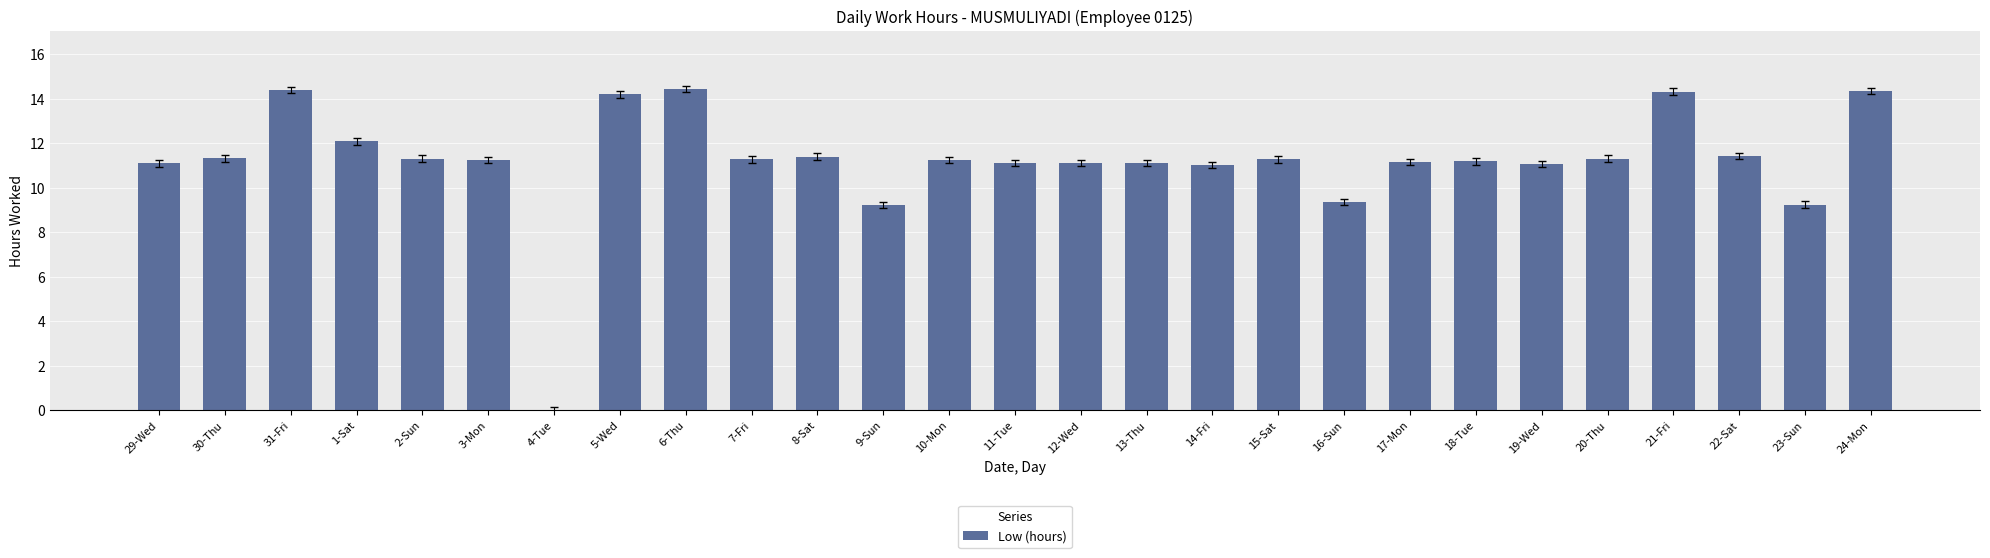

Approximately how many times larger is the value at 31-Fri compared to 9-Sun?

1.6